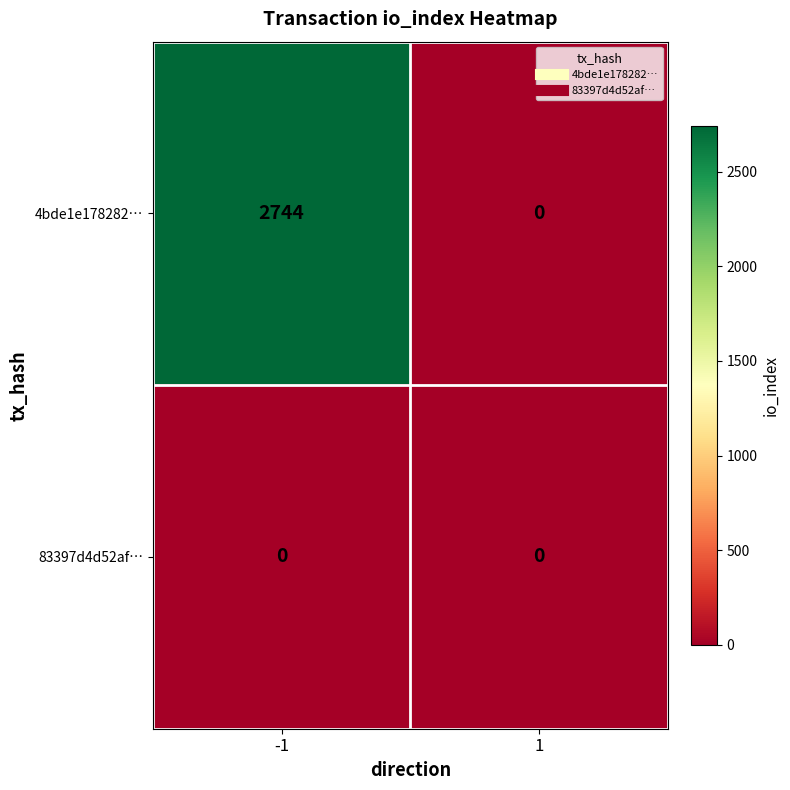

What is the greatest value displayed?

2744